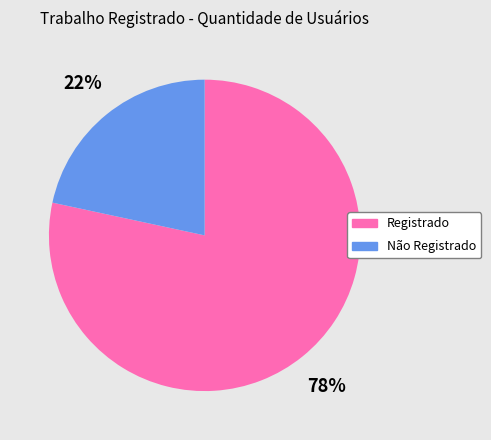

Combined, do Não Registrado and Registrado account for over 50%?

Yes